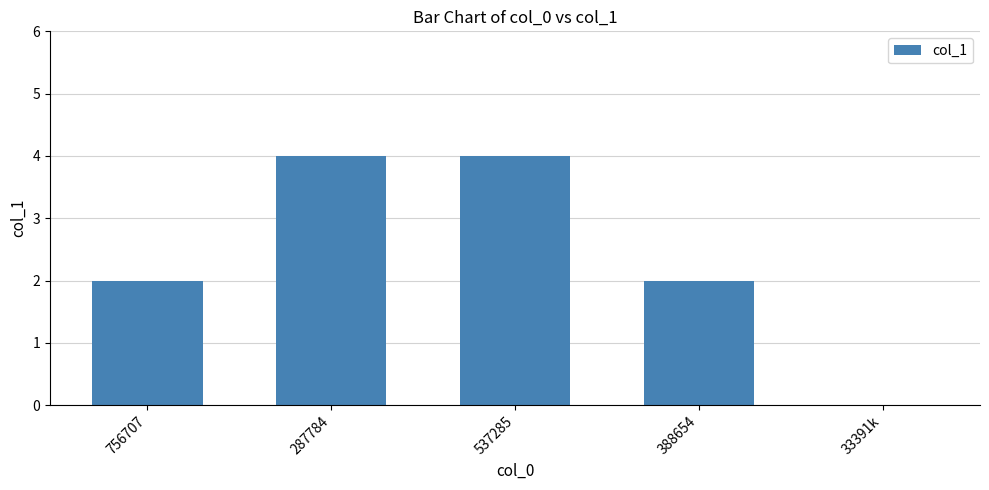

Which has a higher value, 537285 or 756707?

537285